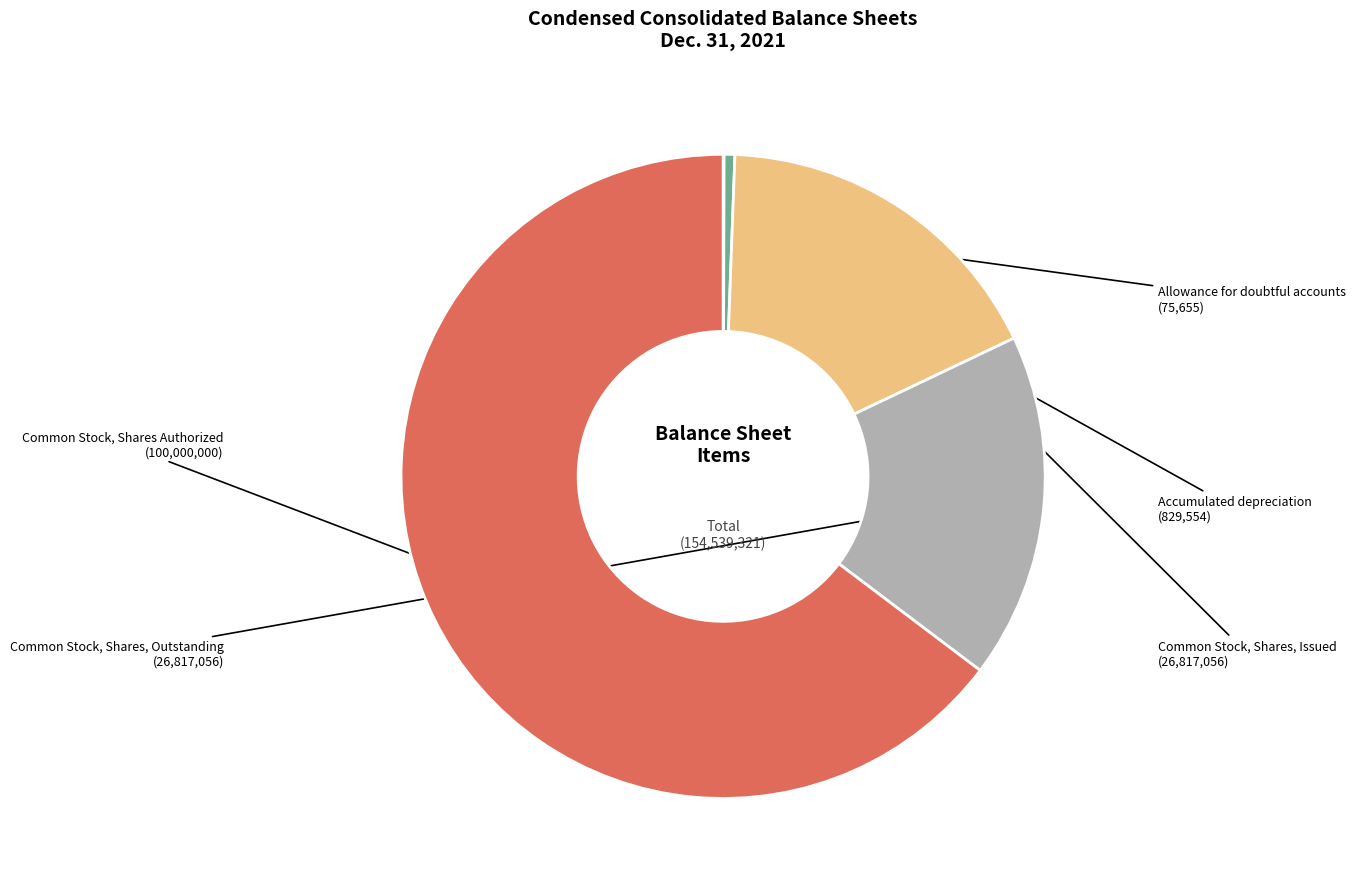

Does any single category account for the majority?

Yes